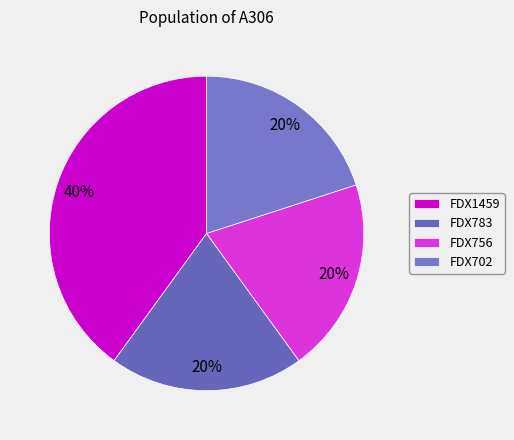

Which category has the biggest portion of the pie?

FDX1459